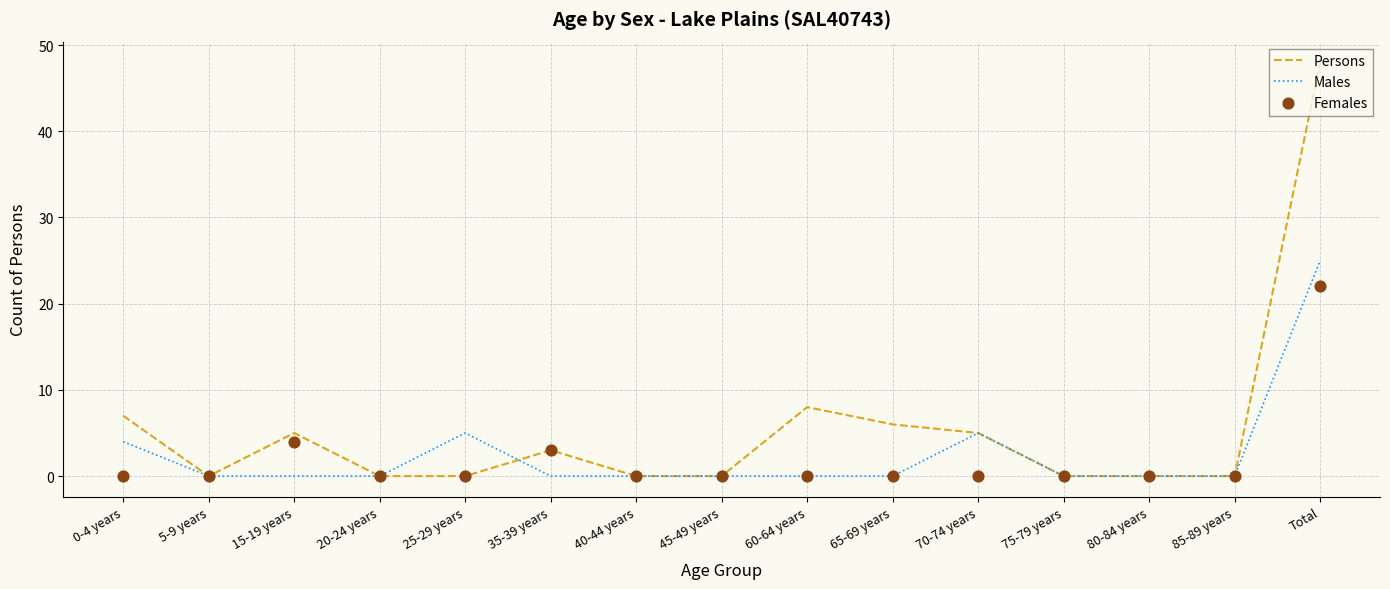

Which series contains the highest Y value?

Persons